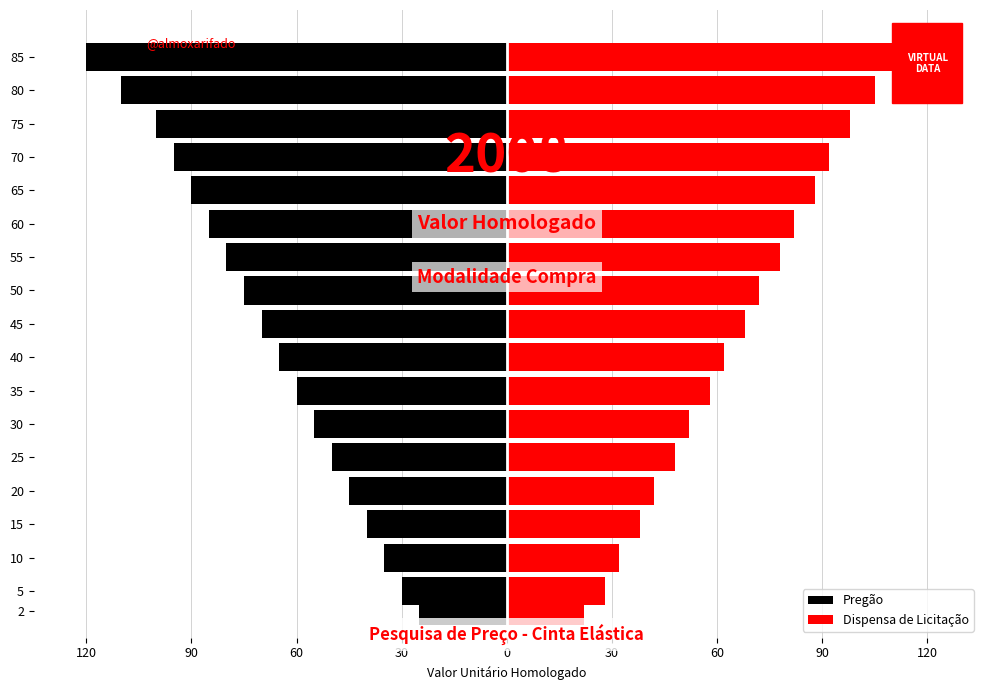

Which series has the widest spread of values?

Pregão